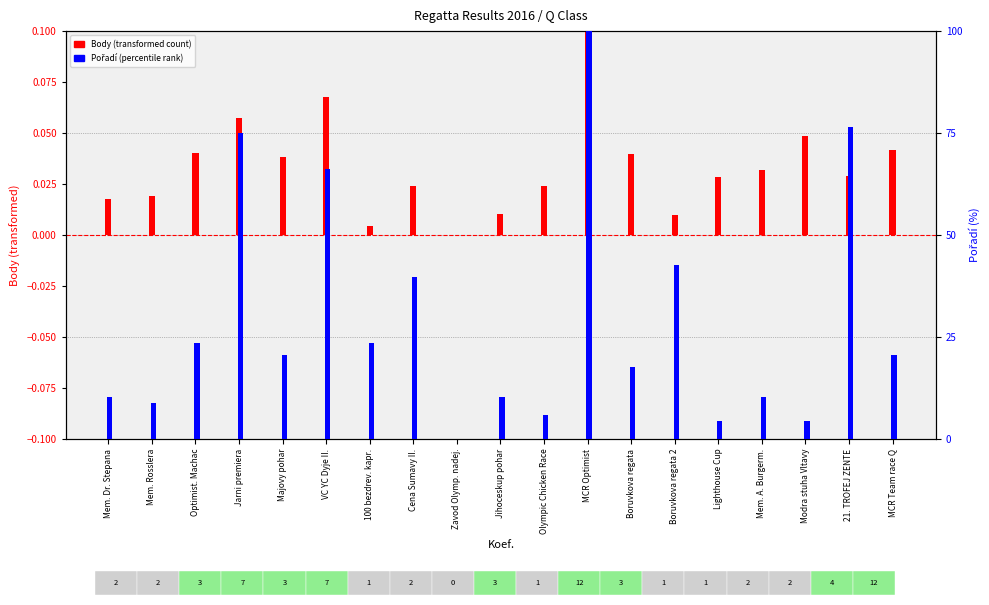

Are the bars grouped side by side (vs. stacked)?

Yes